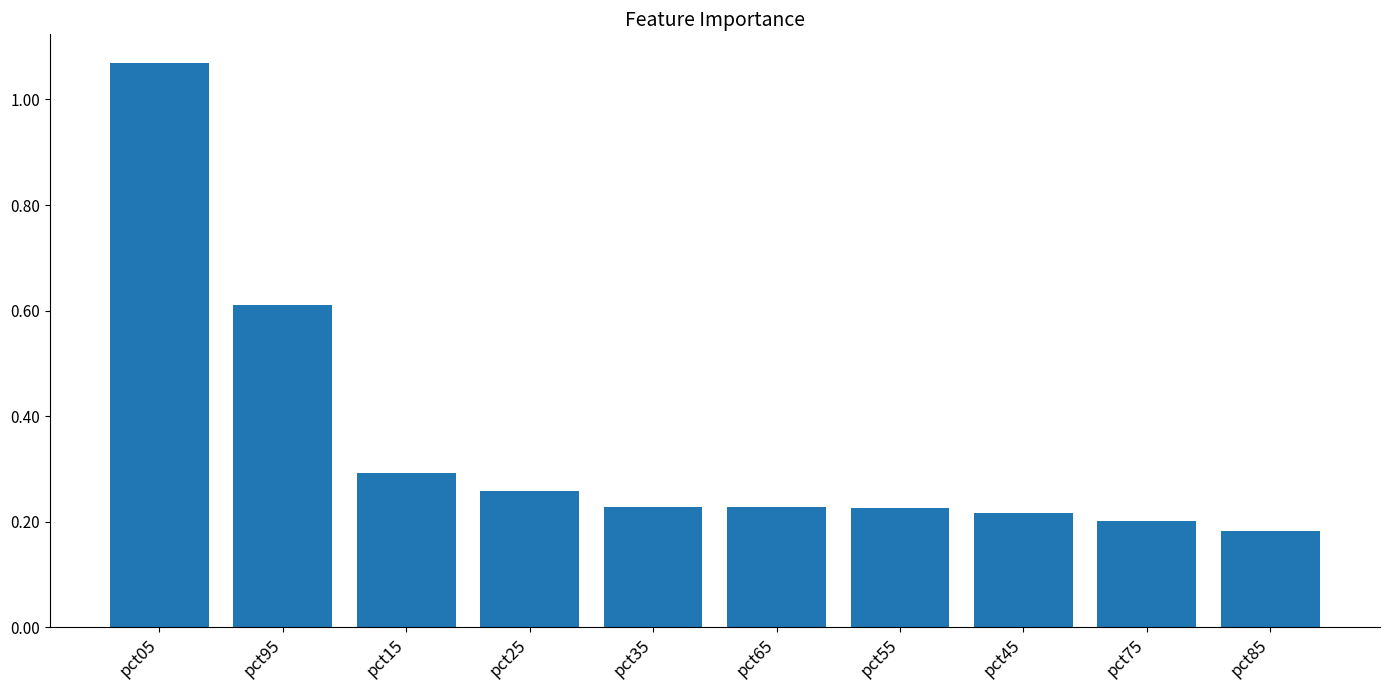

What is the sum of all values?

3.5